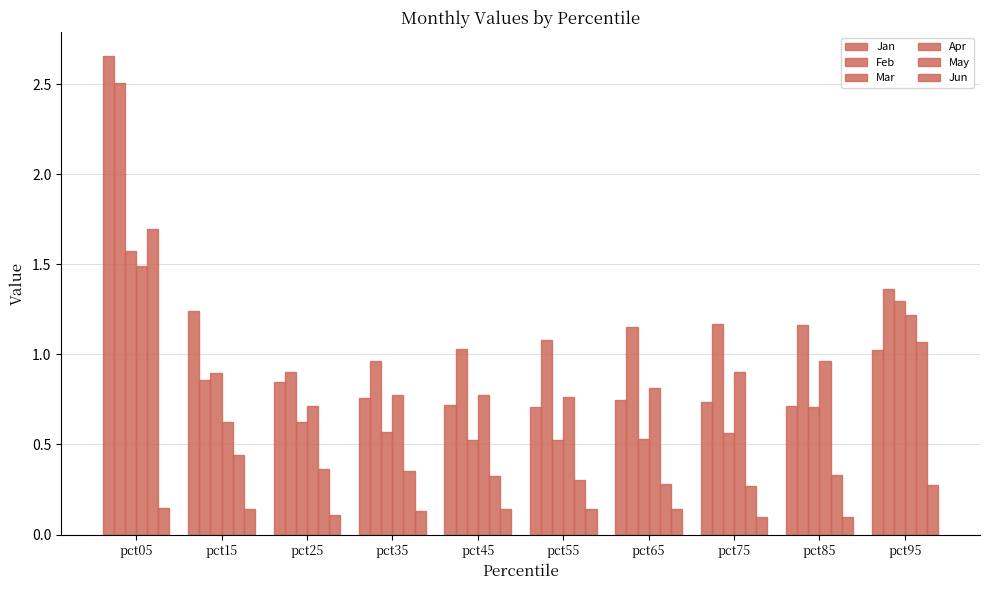

Count the number of data series in this chart.

6